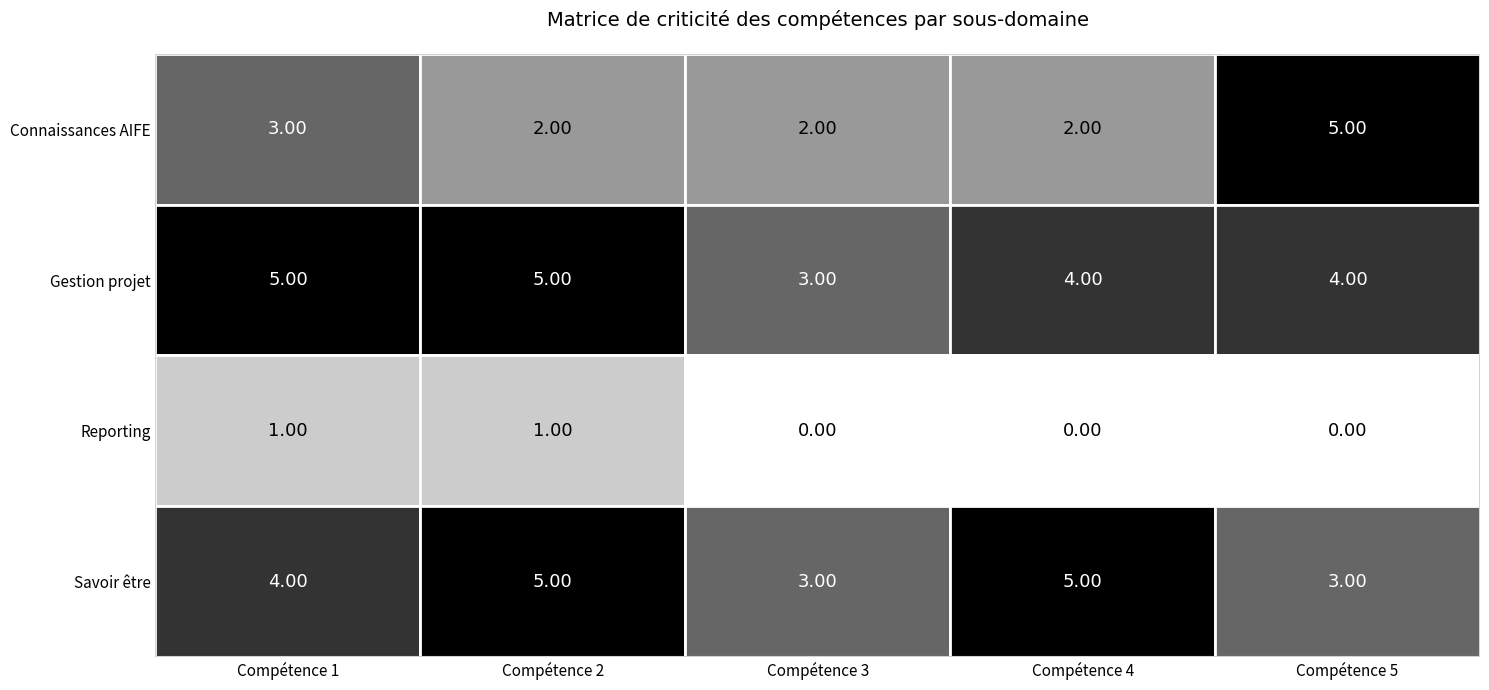

What is the total value across all series at Compétence 4?

11